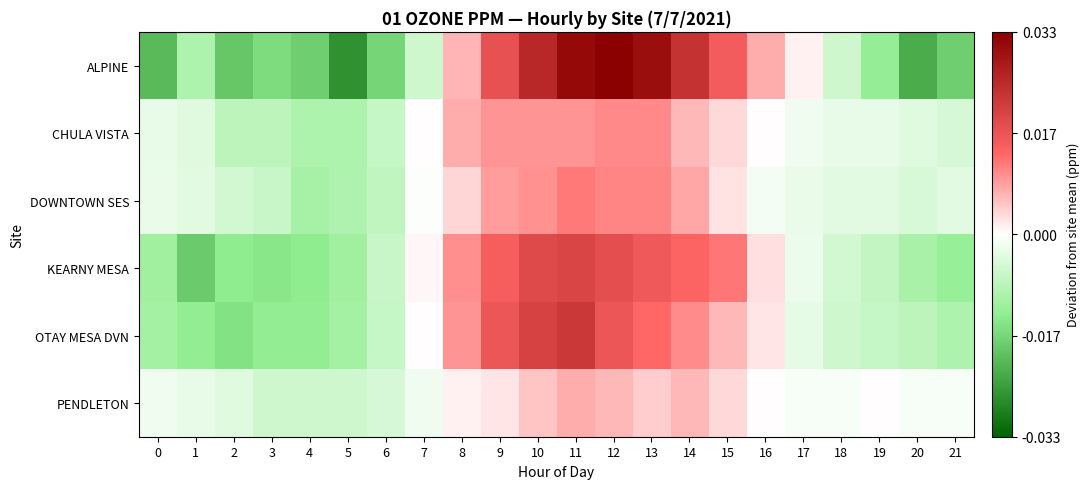

Count the number of data series in this chart.

6